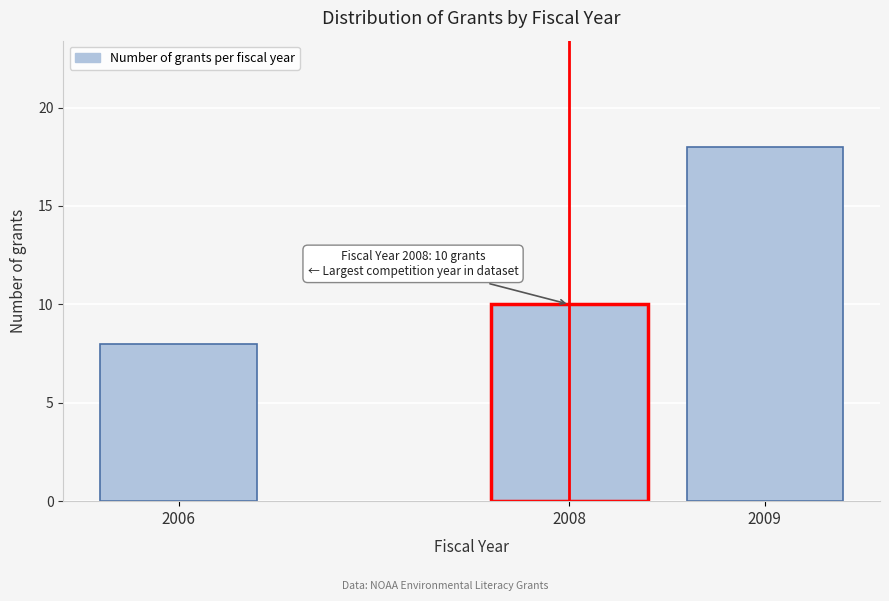

Reading right to left, extract all data points from this chart.

18	10	8